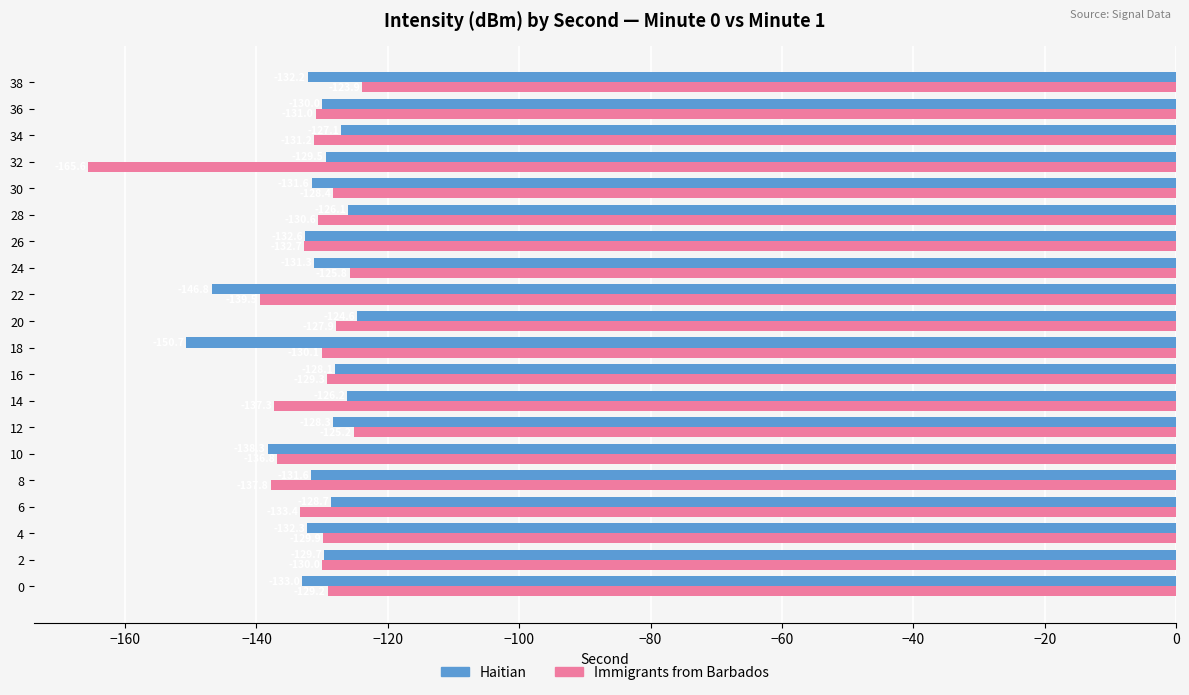

Which series has the widest spread of values?

Immigrants from Barbados